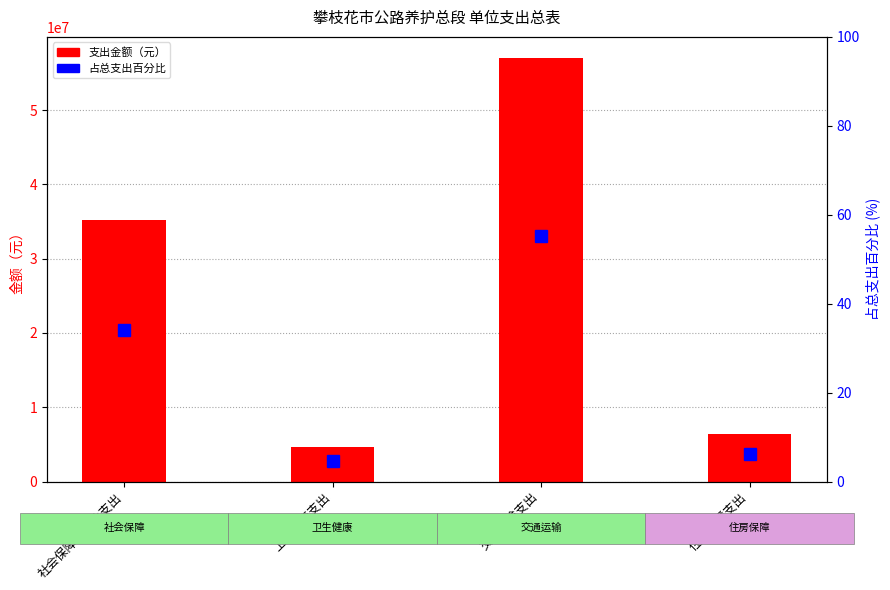

What are all the series names shown in the legend?

支出金额（元）, 占总支出百分比